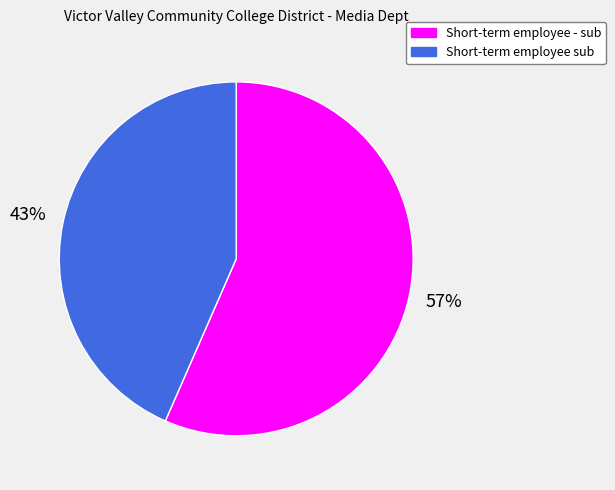

To the nearest percent, what is the average slice percentage?

50%